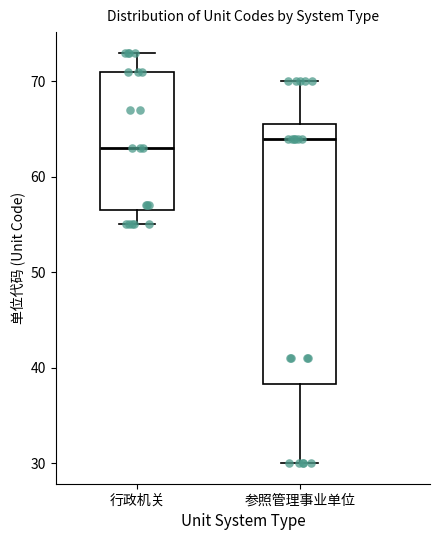

Reading left to right, transcribe this box plot: for each box, give where its median line is, the range the box spans, and where its two whiskers end, as read against the y-axis. The values are not printed on the chart, so give them approximately, as read against the axis.

行政机关: median 63, box 57 to 71, whiskers 55 to 73
参照管理事业单位: median 64, box 38 to 66, whiskers 30 to 70